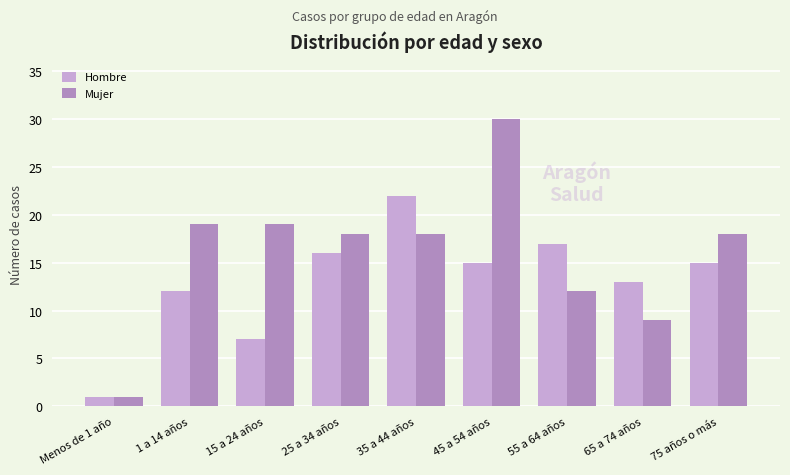

How many data points does each series have?

9